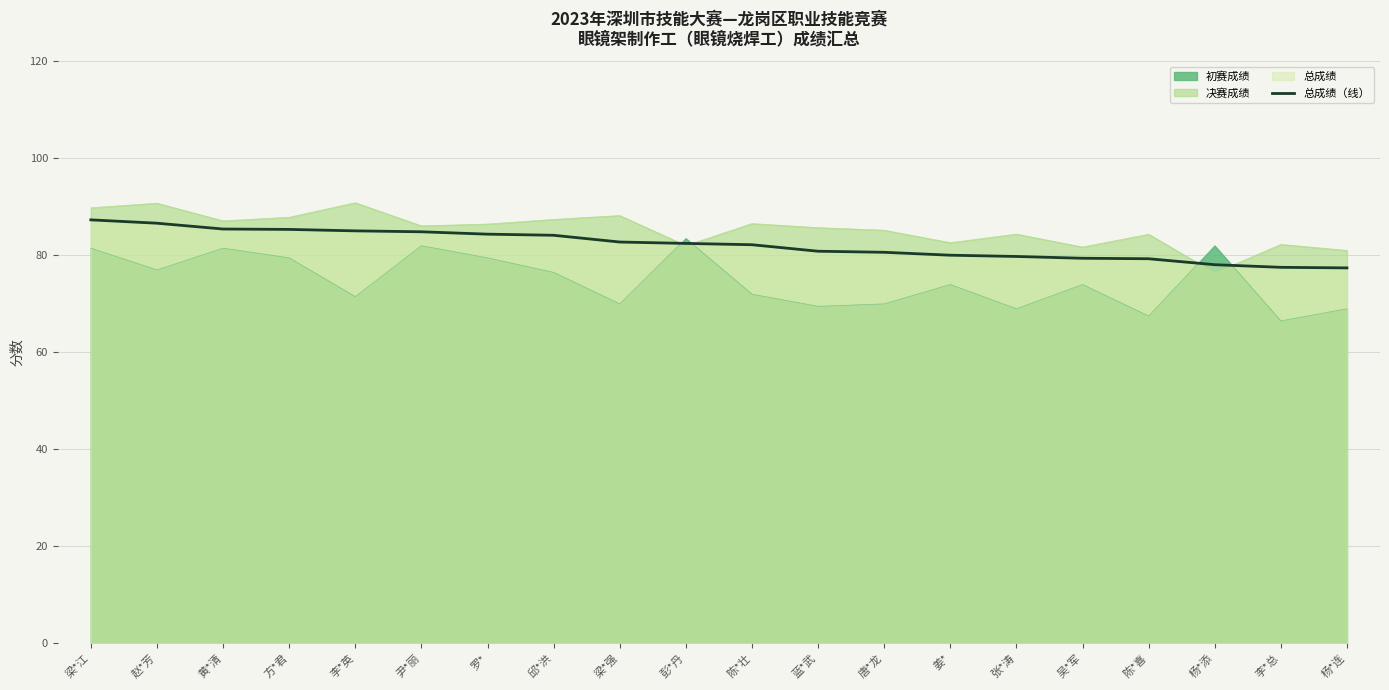

What is the difference between the second highest and minimum values?

9.2